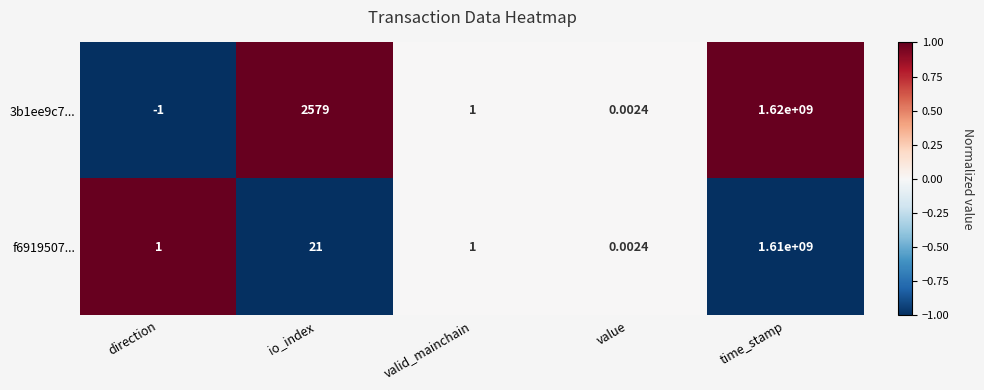

Which label corresponds to the smallest value in the chart?

direction